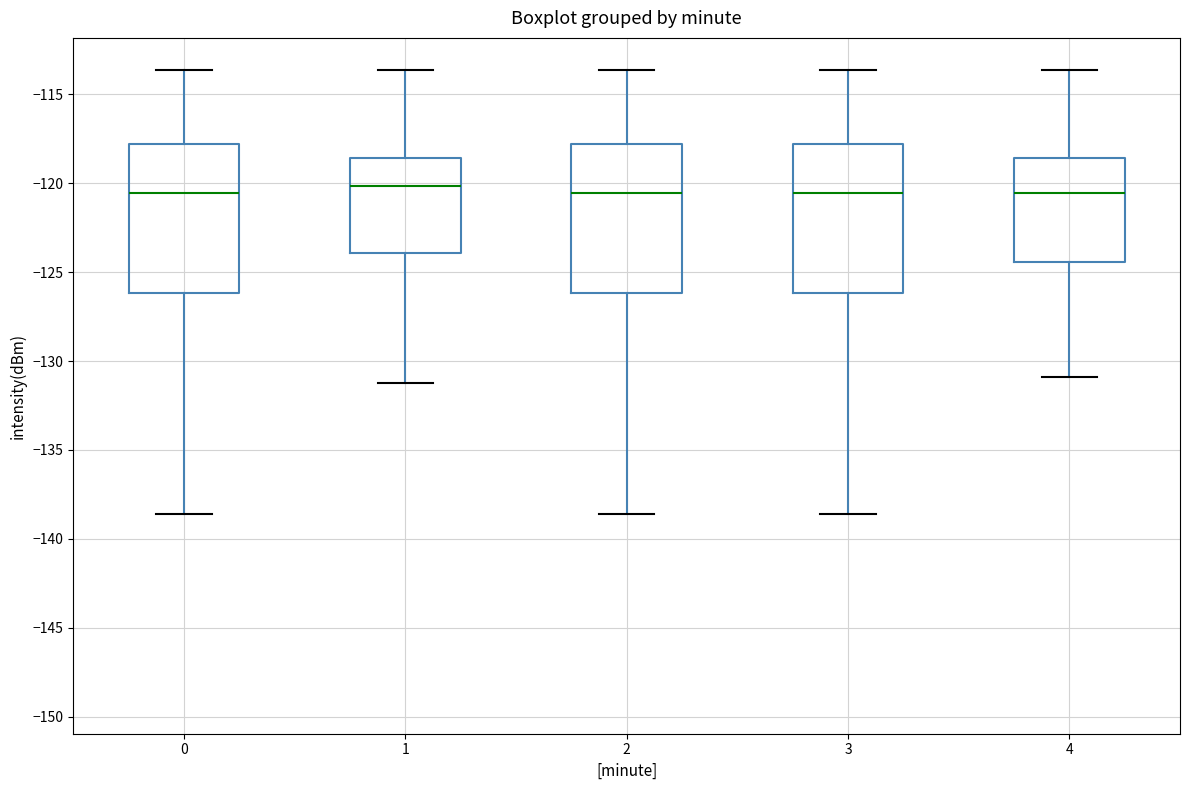

Where is the lower edge of the box at x = 4 on the y-axis? The values are not printed on the chart, so give them approximately, as read against the axis.

-124.5